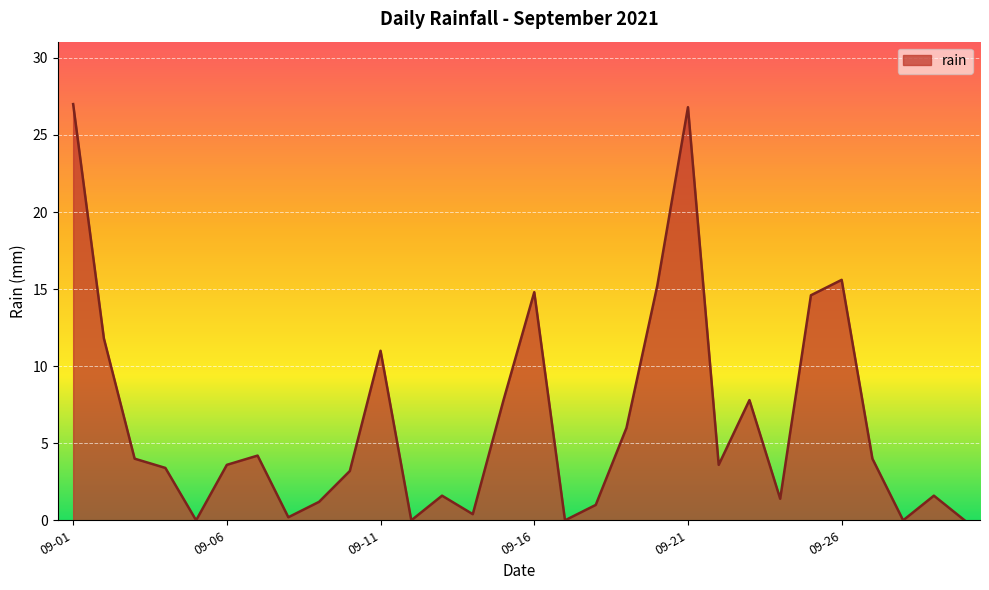

True or false: the data has more than 2 interior local peaks.

True